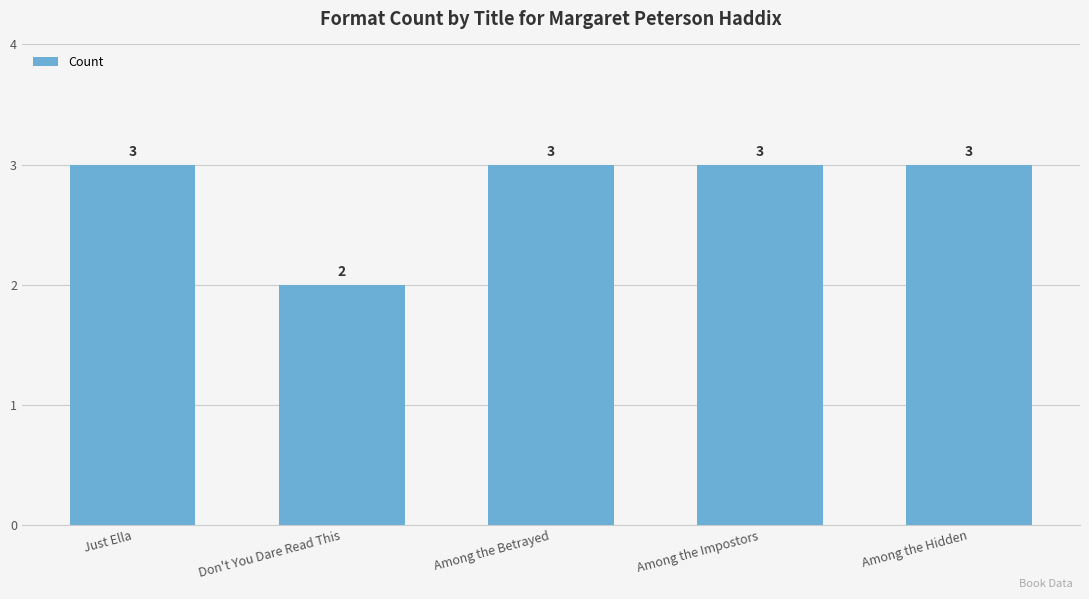

Reading right to left, transcribe all the data shown in this chart.

Among the Hidden=3	Among the Impostors=3	Among the Betrayed=3	Don't You Dare Read This=2	Just Ella=3